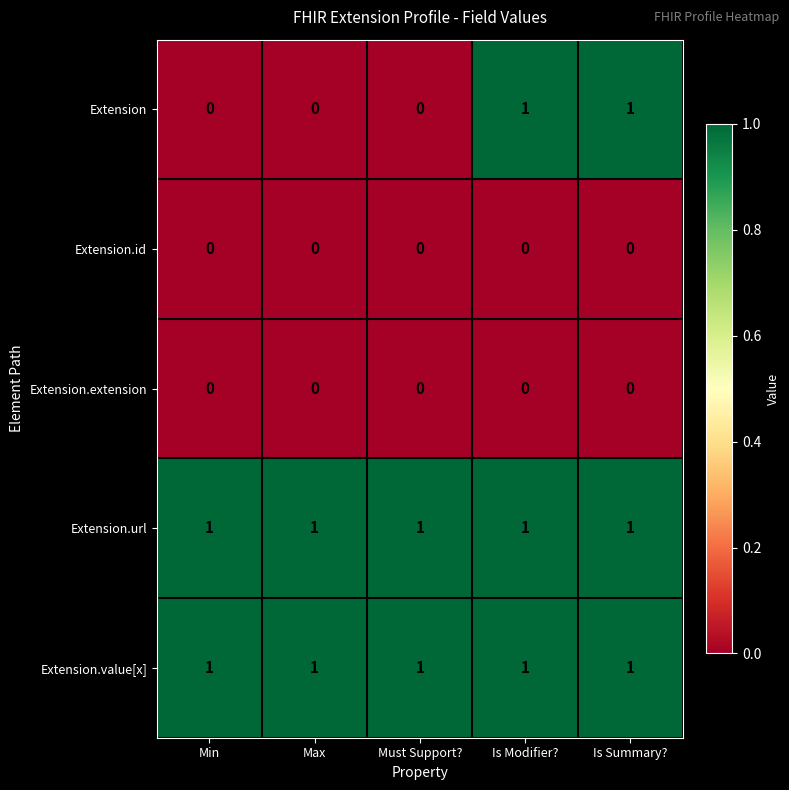

The value of Extension at Min is 0. True or false?

True